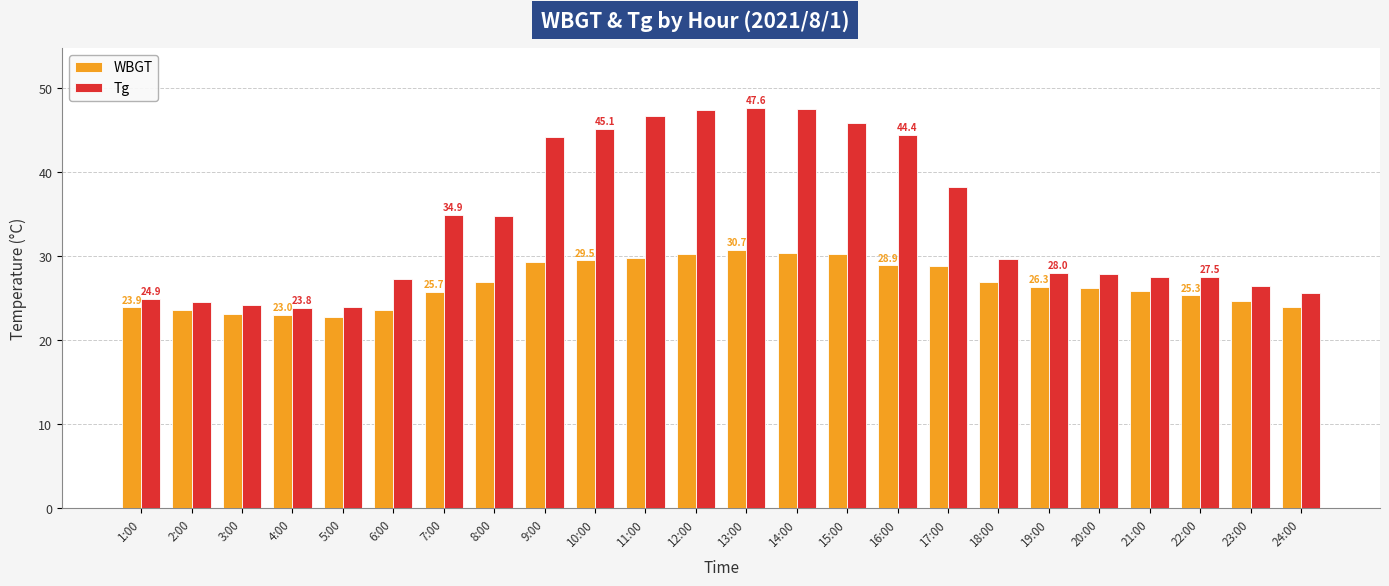

Which series has the largest total across all categories?

Tg